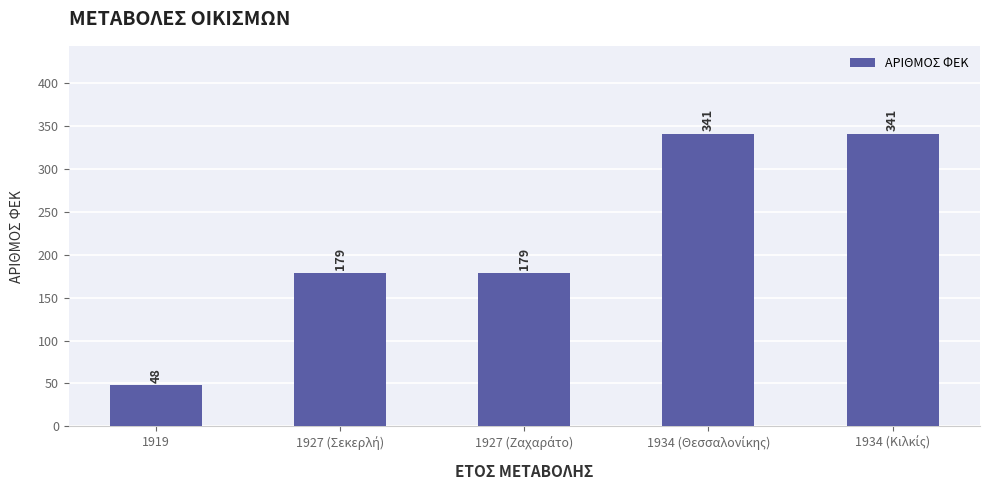

What value does the data have at 1919?

48